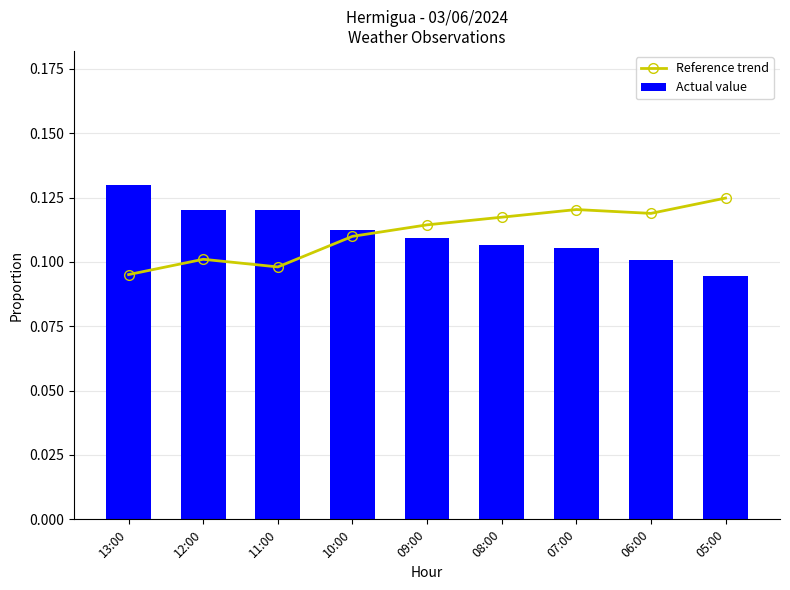

What are all the series names shown in the legend?

Reference trend, Actual value